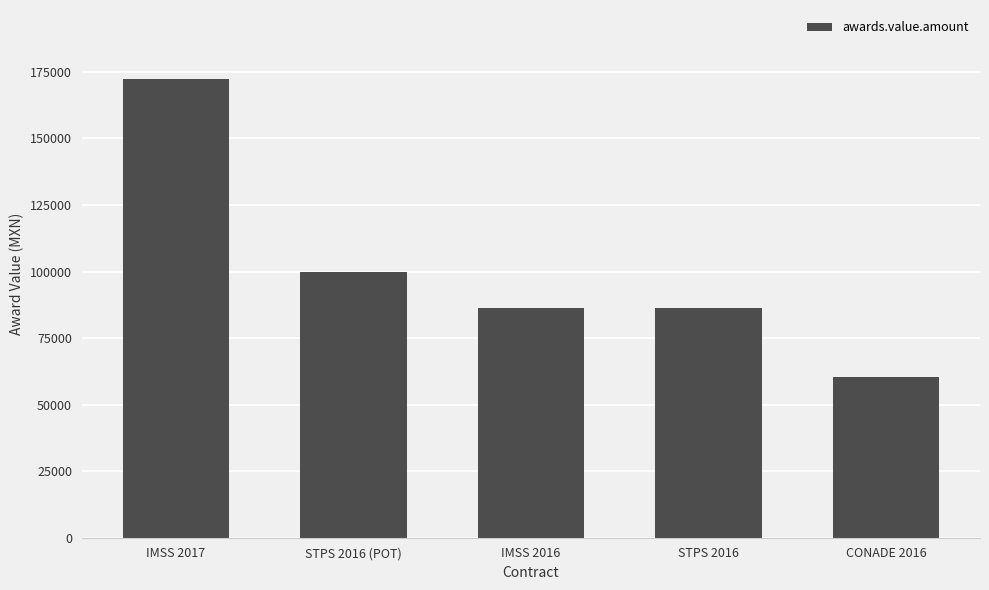

What is the sum of the values at IMSS 2016 and STPS 2016?

172413.8